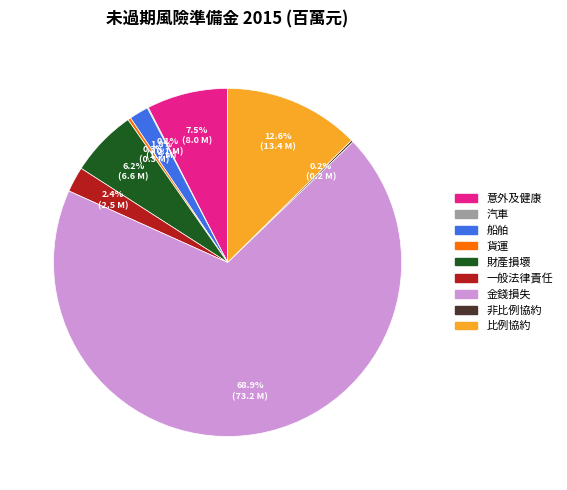

Is there a majority slice in this chart?

Yes